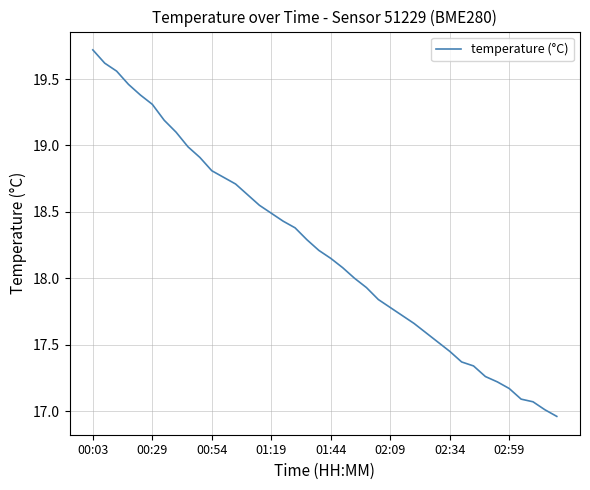

What is the difference between the maximum and minimum values?

2.8